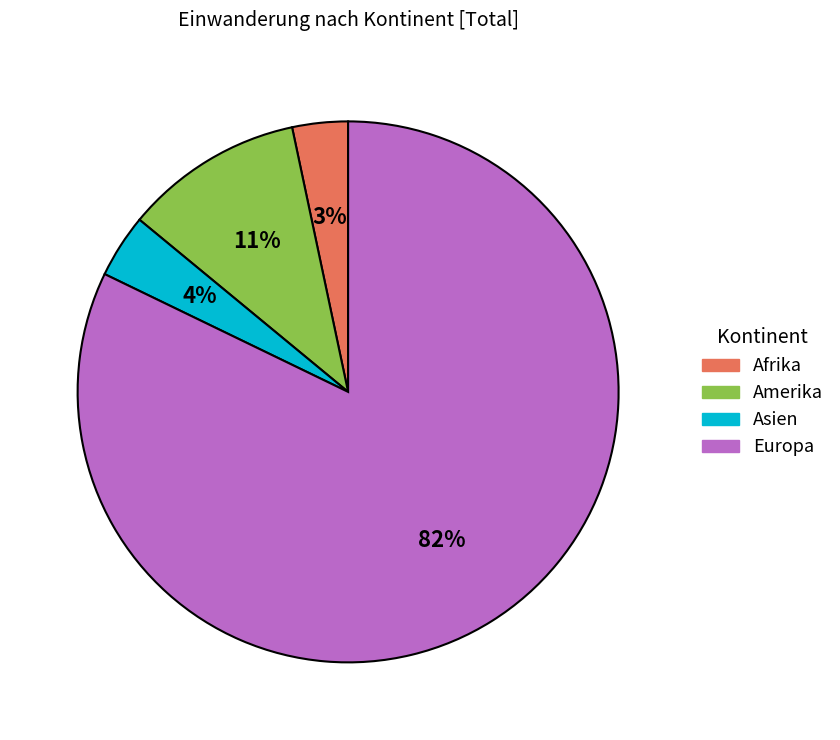

Combined, do Amerika and Europa account for over 50%?

Yes